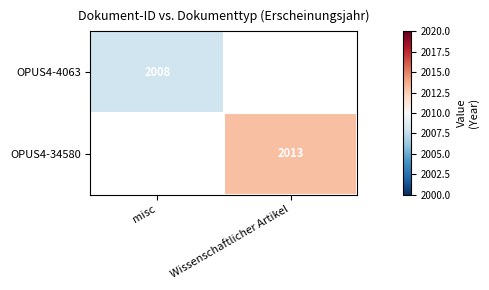

How many categories are shown in the chart?

2